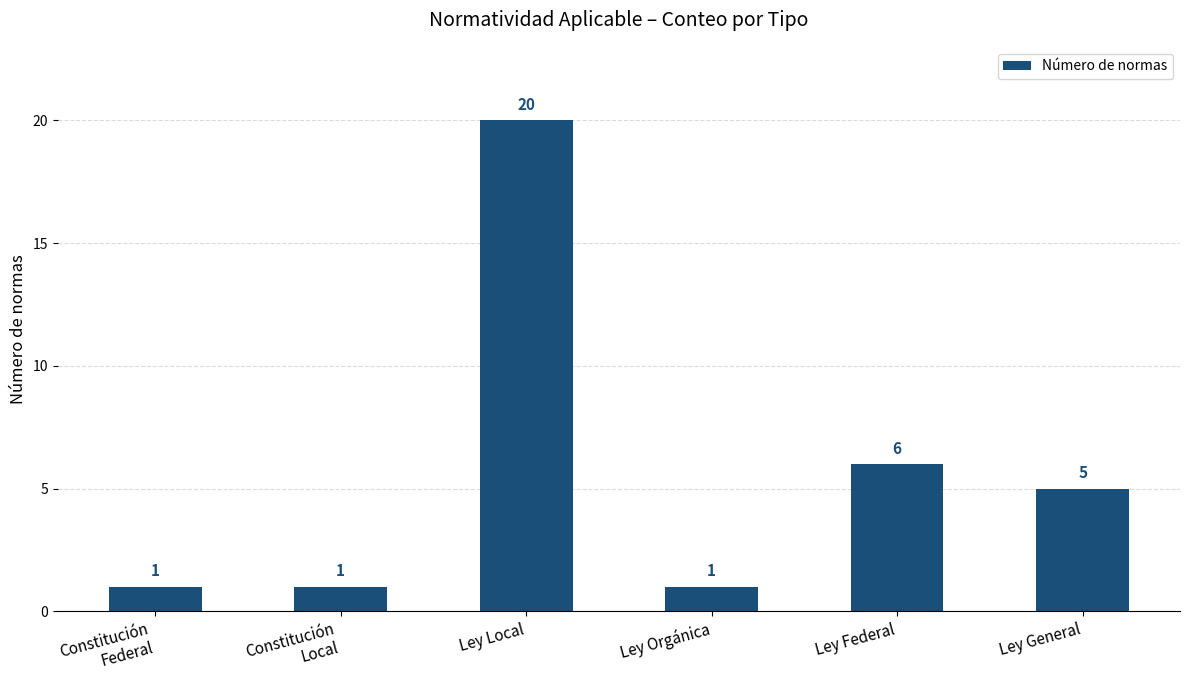

What is the difference between the maximum and second lowest values?

19